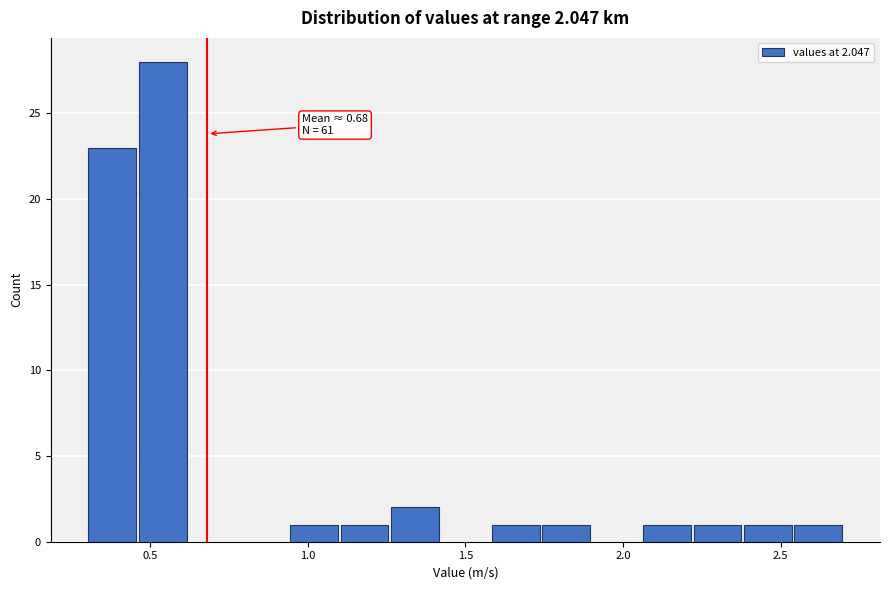

Around what value on the x-axis is the tallest bar? Give the approximate position of its centre, as read against the axis.

0.55